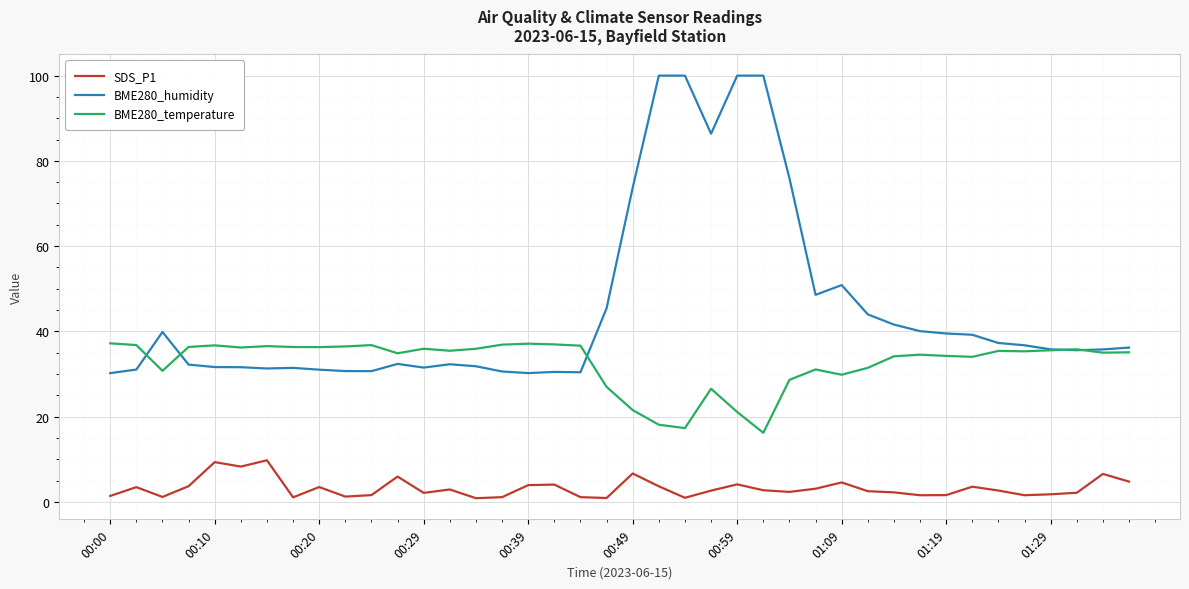

True or false: SDS_P1 and BME280_temperature cross at least once.

False